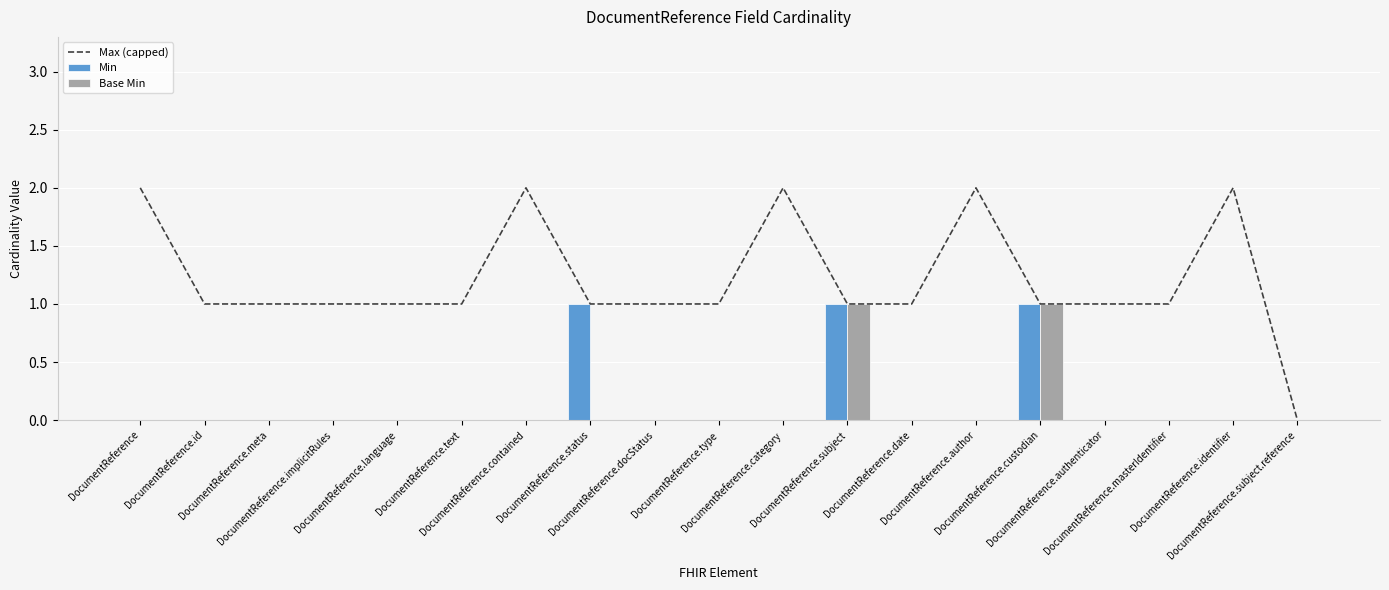

What is the label of the 12th bar from the left?

DocumentReference.subject